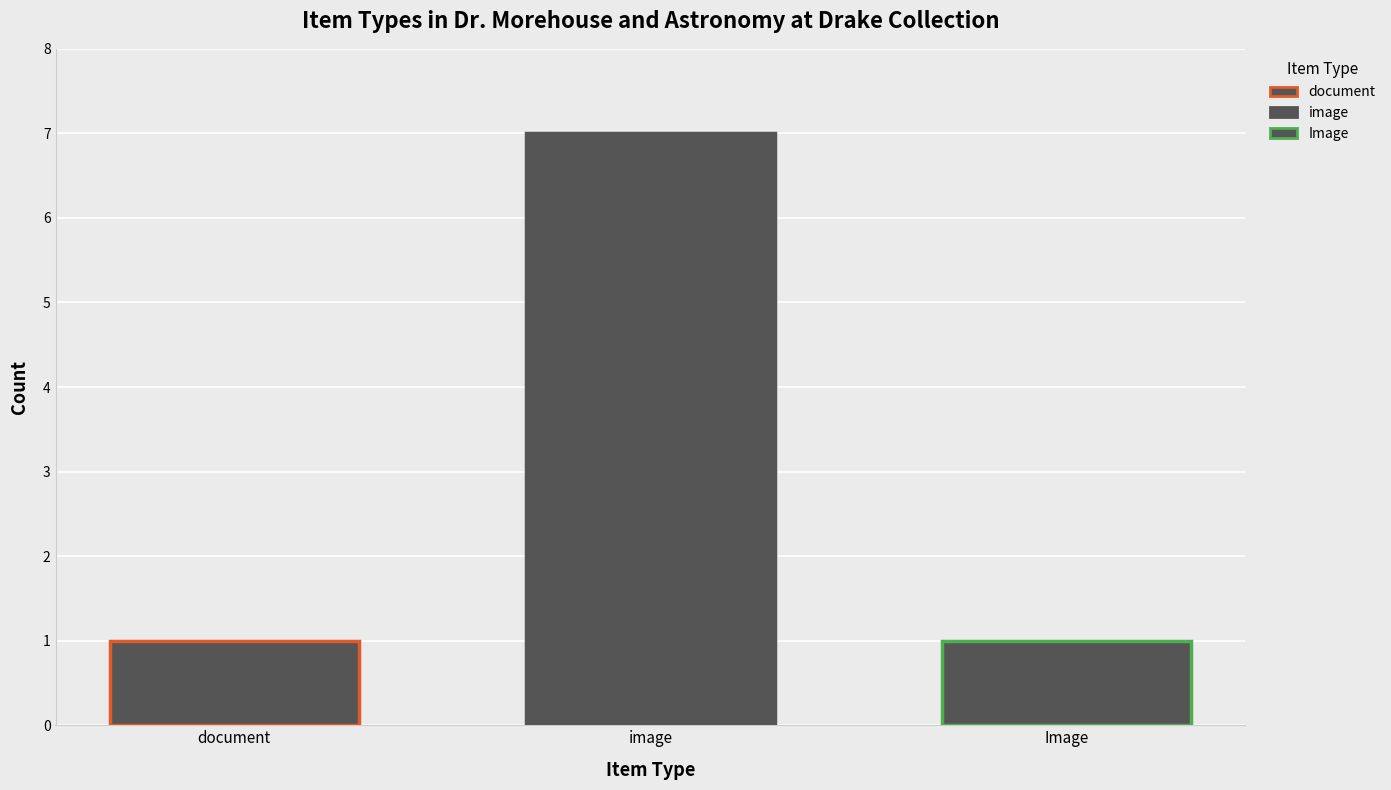

What is the maximum value shown in the chart?

7